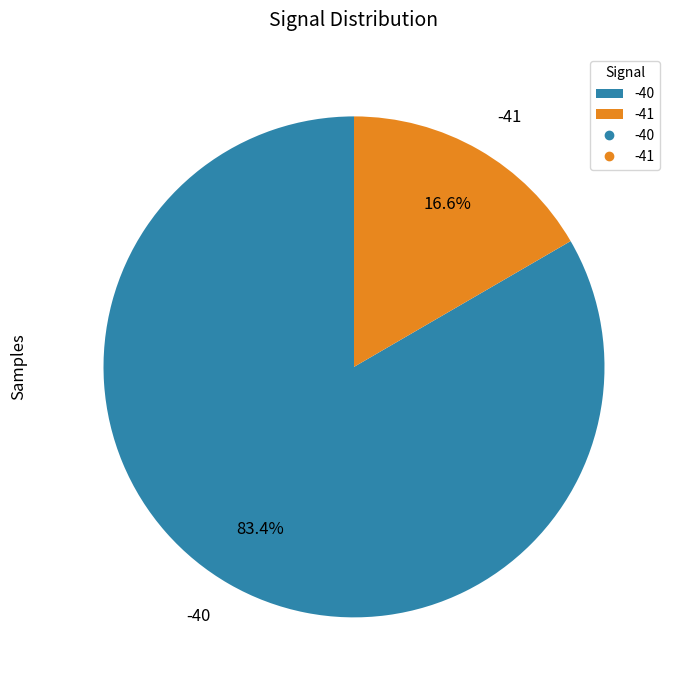

Count the number of slices in the pie.

2